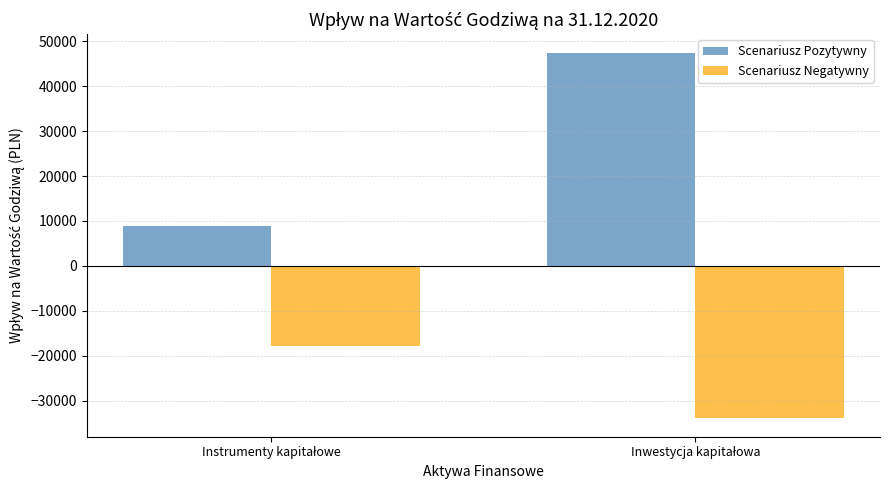

What is the lowest value of the Scenariusz Pozytywny series?

8911